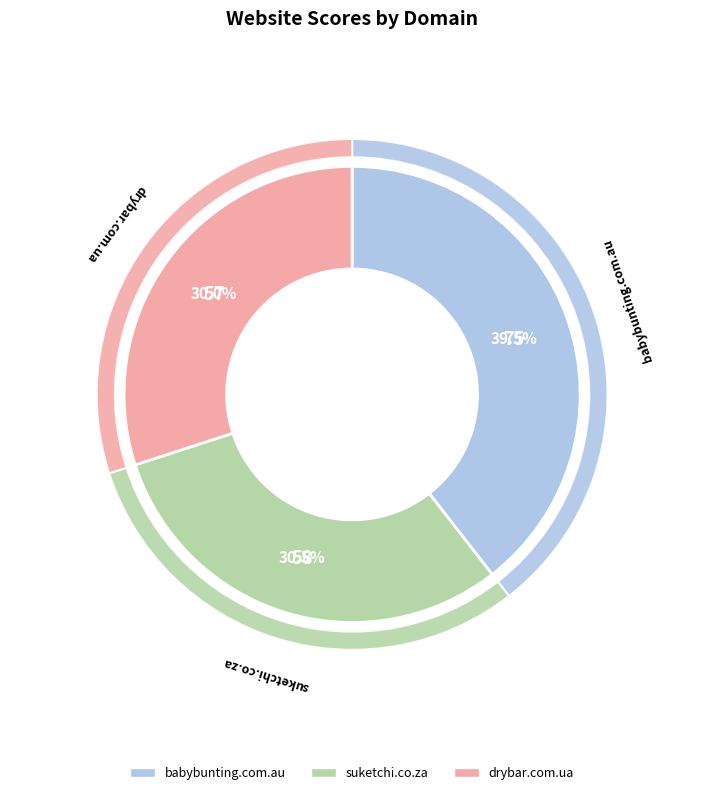

How many slices are in this pie chart?

3